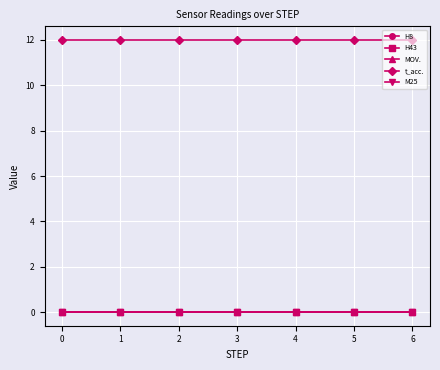

Does the chart have visible grid lines?

Yes